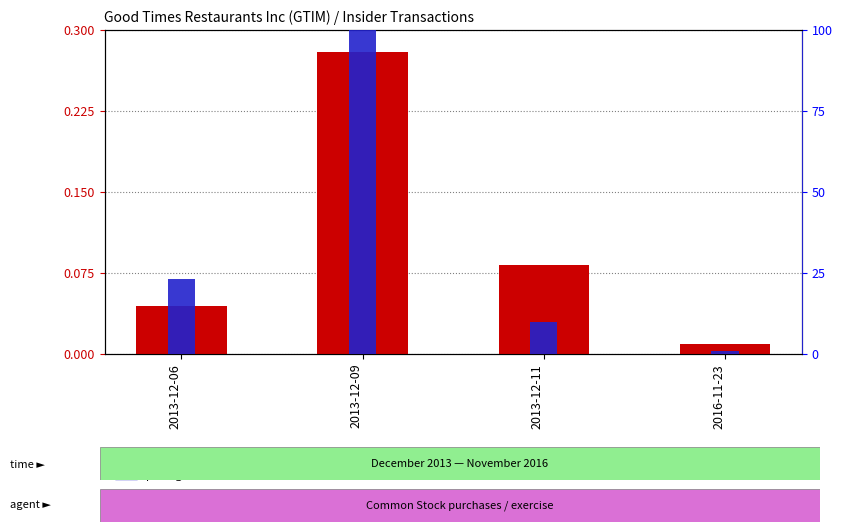

What is the spread (max minus min) of values at 2016-11-23?

1.0